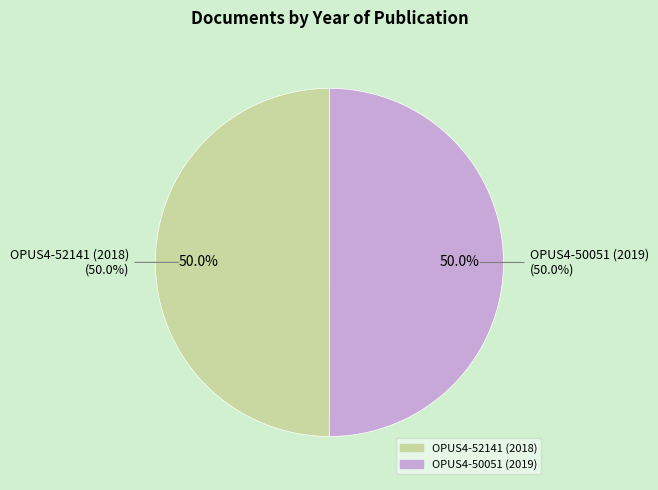

Does OPUS4-52141 (2018) represent more than half of the total?

No